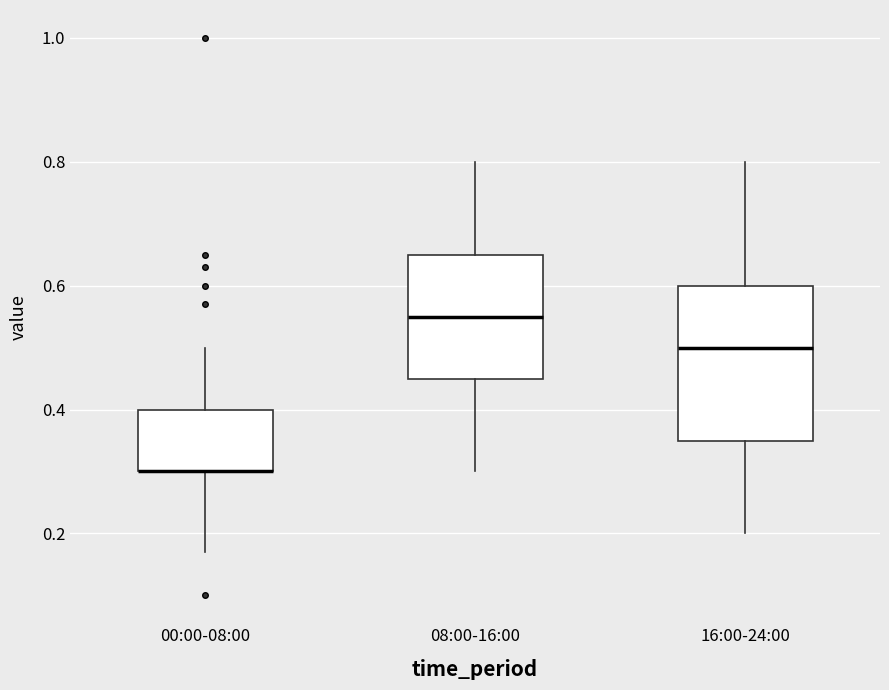

Where does the median line of the box for 08:00-16:00 sit on the y-axis? The values are not printed on the chart, so give them approximately, as read against the axis.

0.56